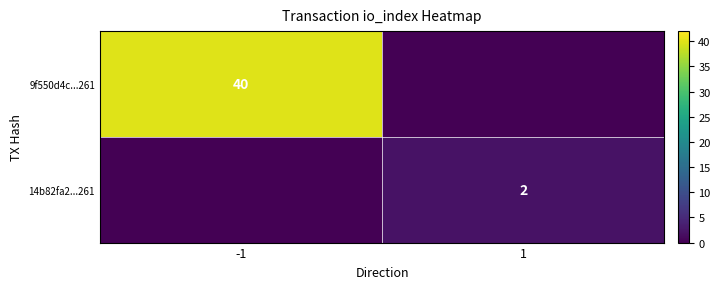

List the series in order of their overall mean, highest first.

9f550d4c...261, 14b82fa2...261